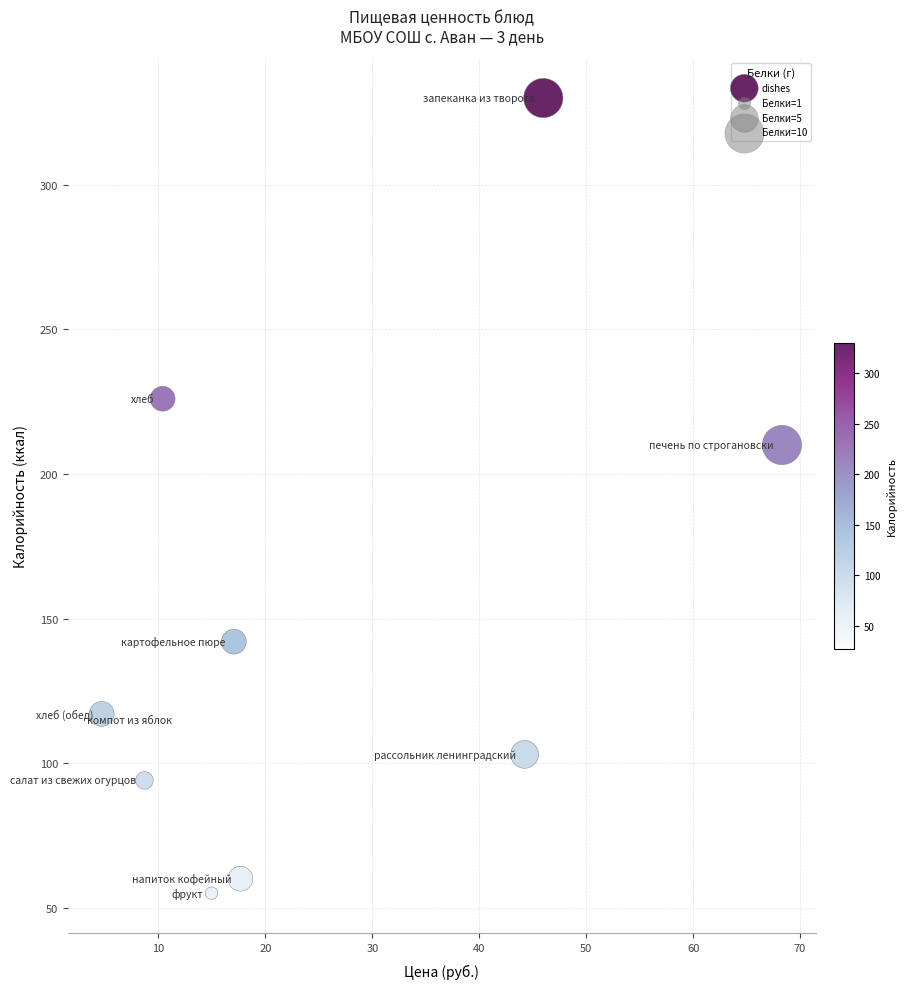

What is the range of Y values (max minus min)?

275